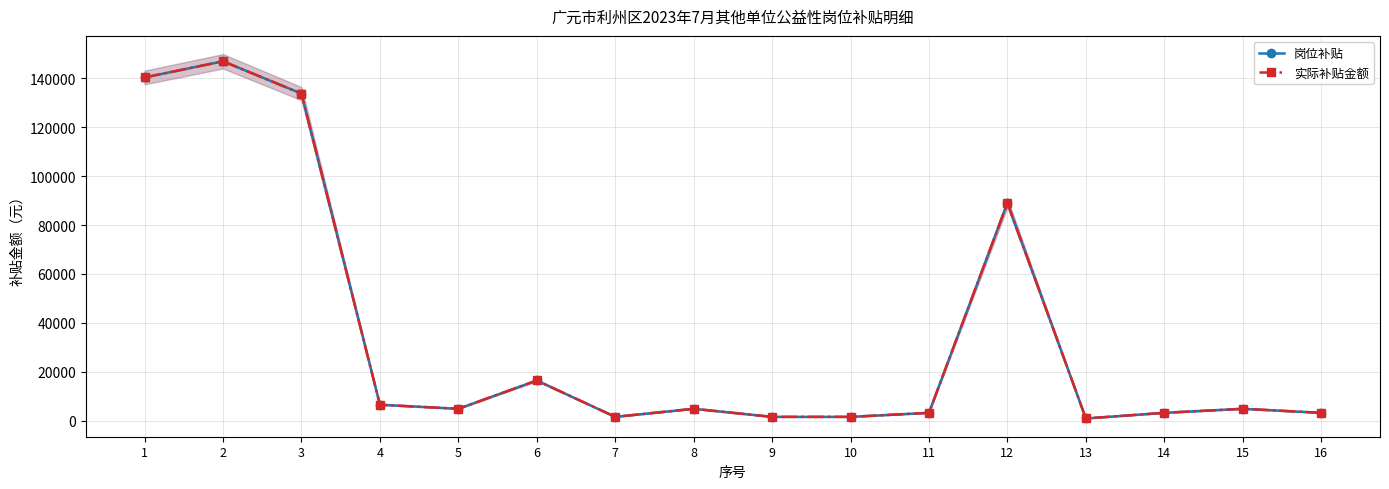

At 1, list the series in order from largest to smallest.

岗位补贴, 实际补贴金额